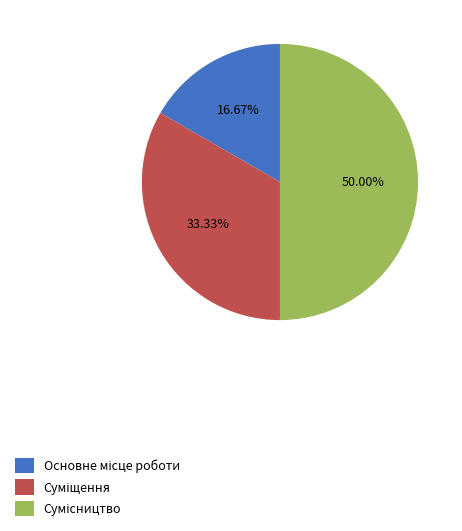

Is the sum of Суміщення and Сумісництво greater than half?

Yes